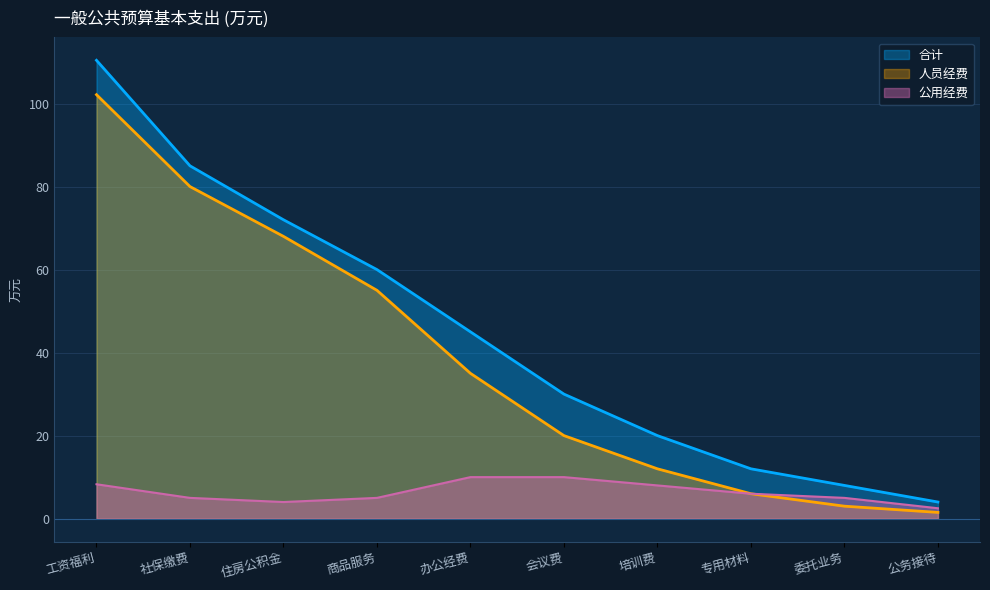

What are all the series names shown in the legend?

合计, 人员经费, 公用经费